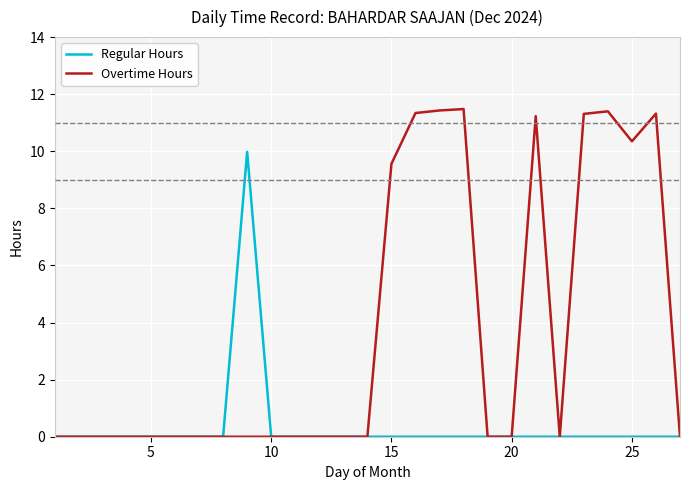

Which series has the largest range (max minus min)?

Overtime Hours